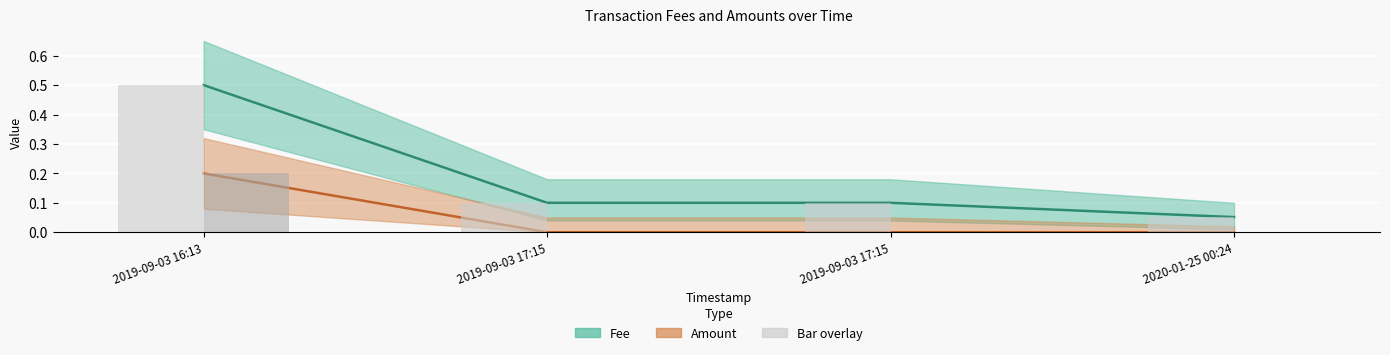

What is the maximum value shown in the chart?

0.5